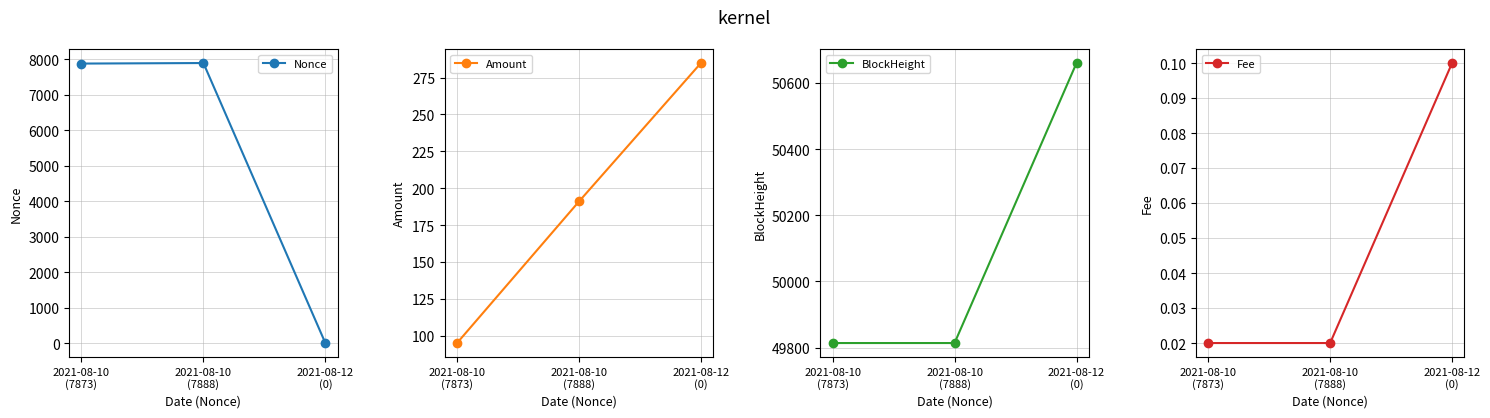

Where is Amount nearest to the value 189?

2021-08-10
(7888)